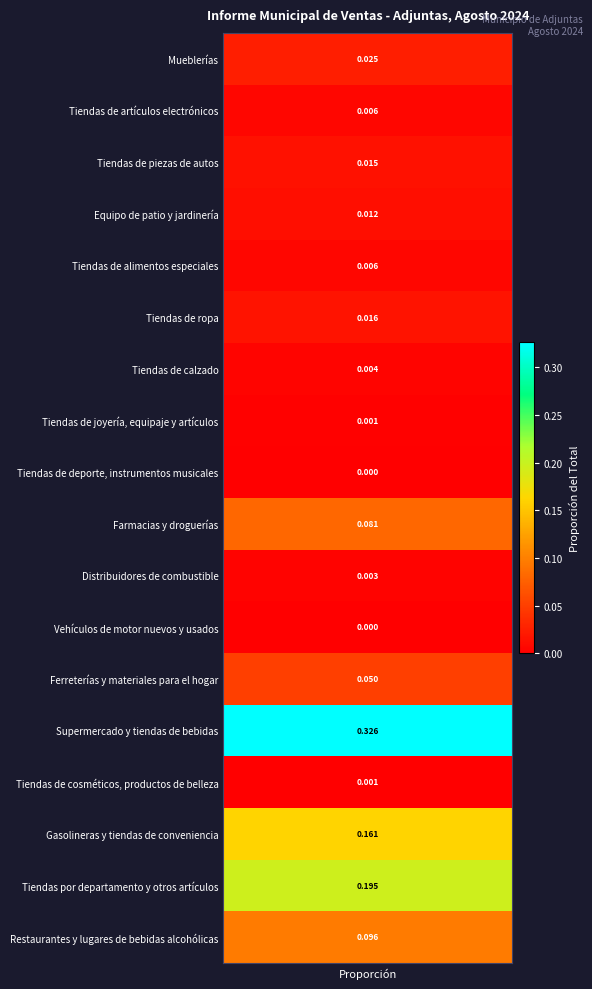

Is it true that the value at Restaurantes y lugares de bebidas alcohólicas is 0.1?

True